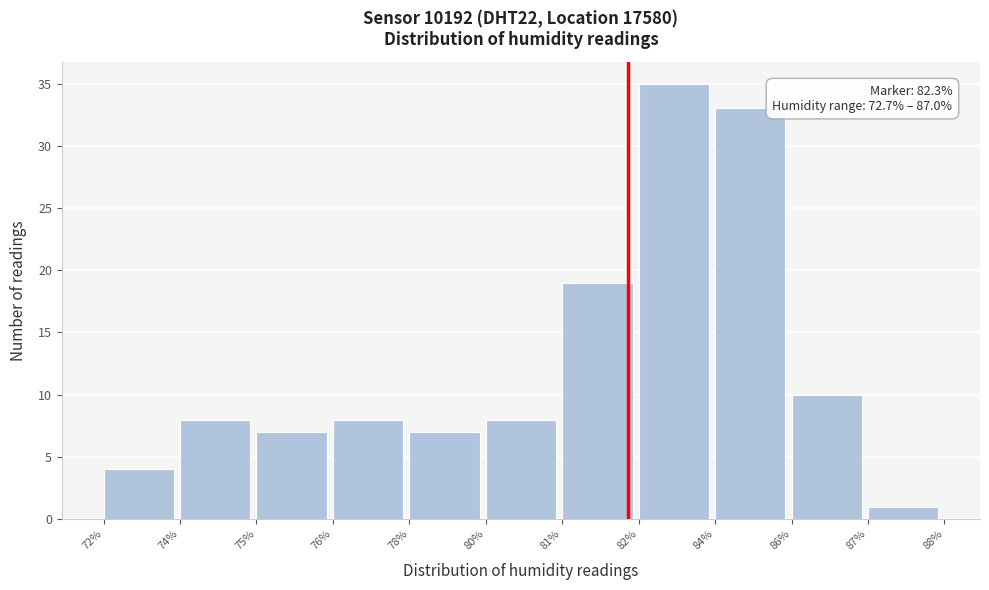

Reading left to right, extract all data points from this chart.

72%=4	74%=8	75%=7	76%=8	78%=7	80%=8	81%=19	82%=35	84%=33	86%=10	87%=1